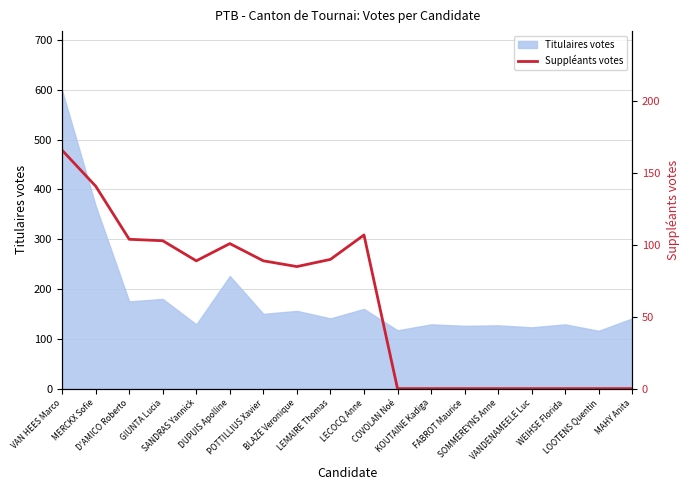

List the labels in order of value, smallest first.

COVOLAN Noé, KOUTAINE Kadiga, FABROT Maurice, SOMMEREYNS Anne, VANDENAMEELE Luc, WEIHSE Florida, LOOTENS Quentin, MAHY Anita, BLAZE Veronique, SANDRAS Yannick, POTTILLIUS Xavier, LEMAIRE Thomas, DUPUIS Apolline, GIUNTA Lucia, D'AMICO Roberto, LECOCQ Anne, MERCKX Sofie, VAN HEES Marco